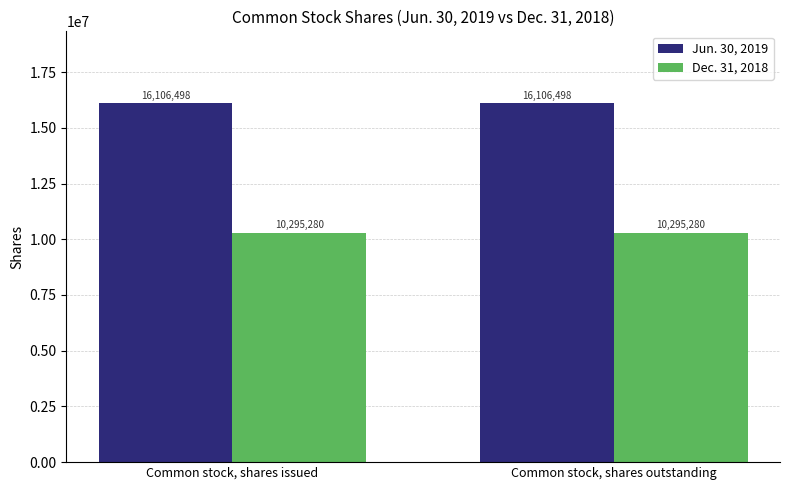

What position from the left is Common stock, shares outstanding?

2